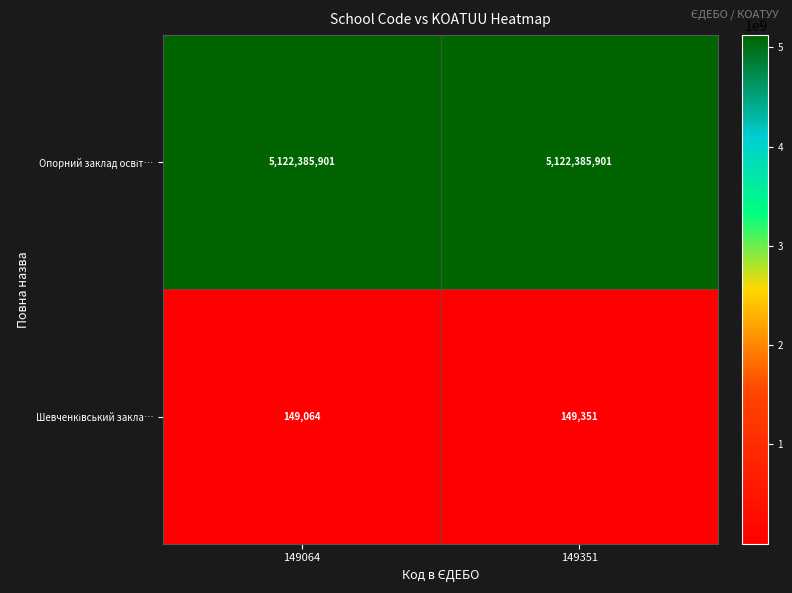

What is the spread (max minus min) of values at 149064?

5122236837